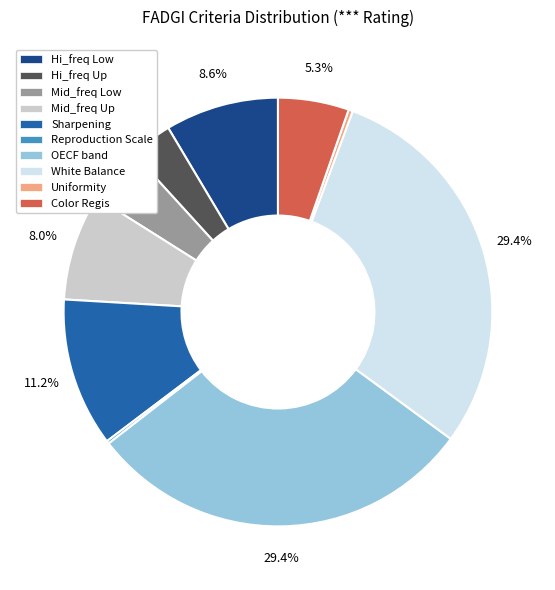

Does Hi_freq Up account for over 50% of the chart?

No